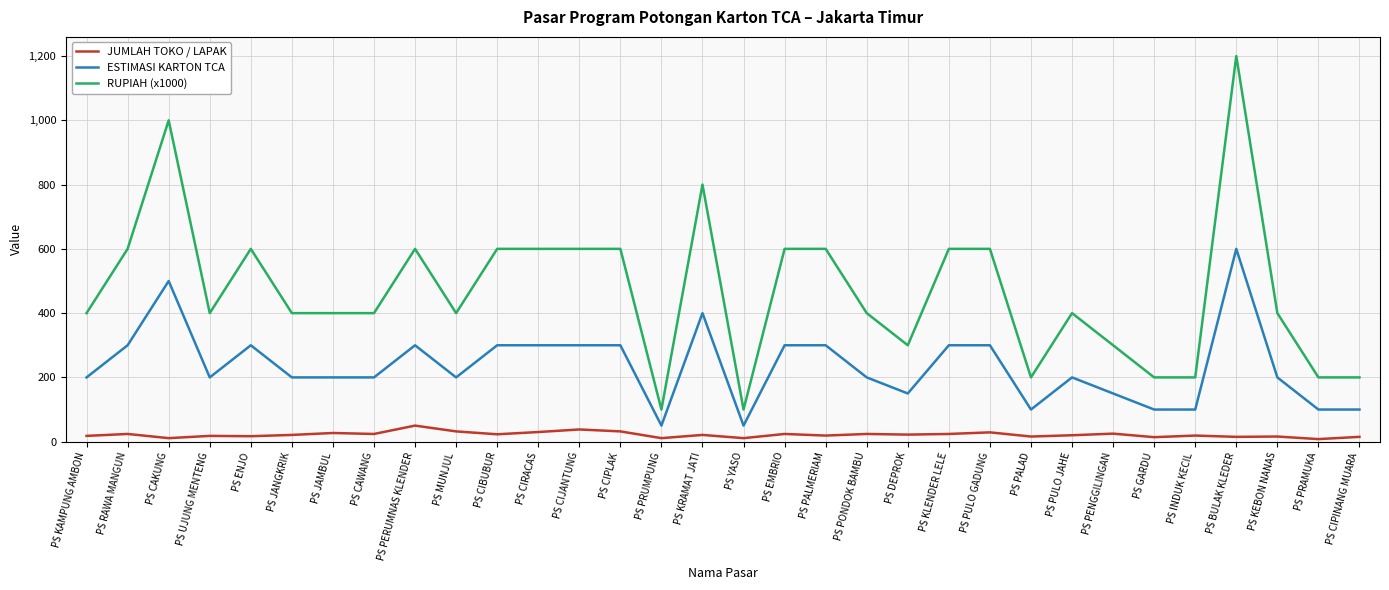

Which series has the widest spread of values?

RUPIAH (x1000)